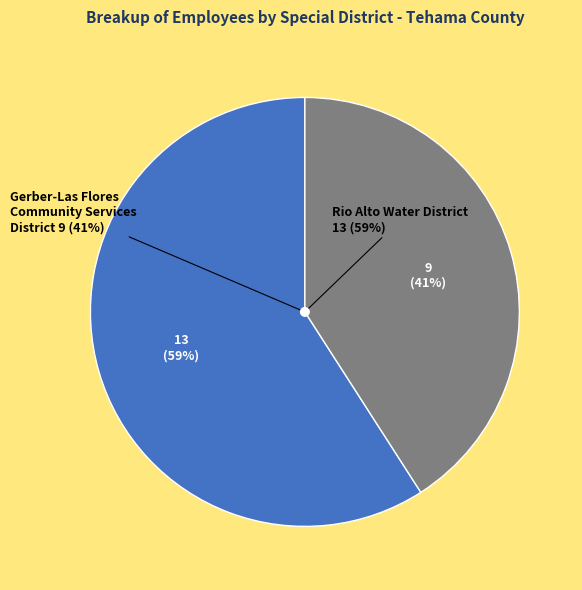

Is it true that Rio Alto Water District is 70% of the pie?

False